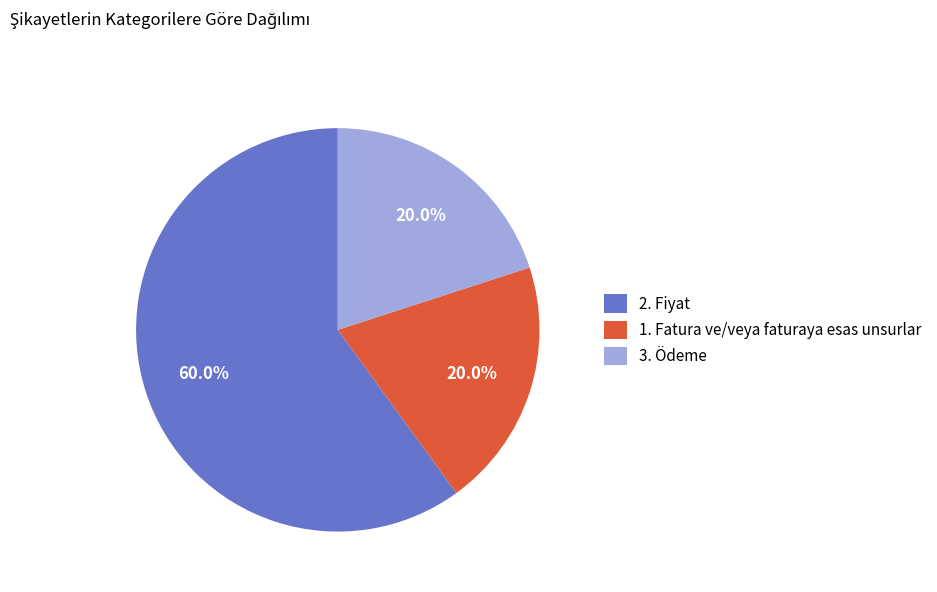

Does 1. Fatura ve/veya faturaya esas unsurlar represent more than half of the total?

No